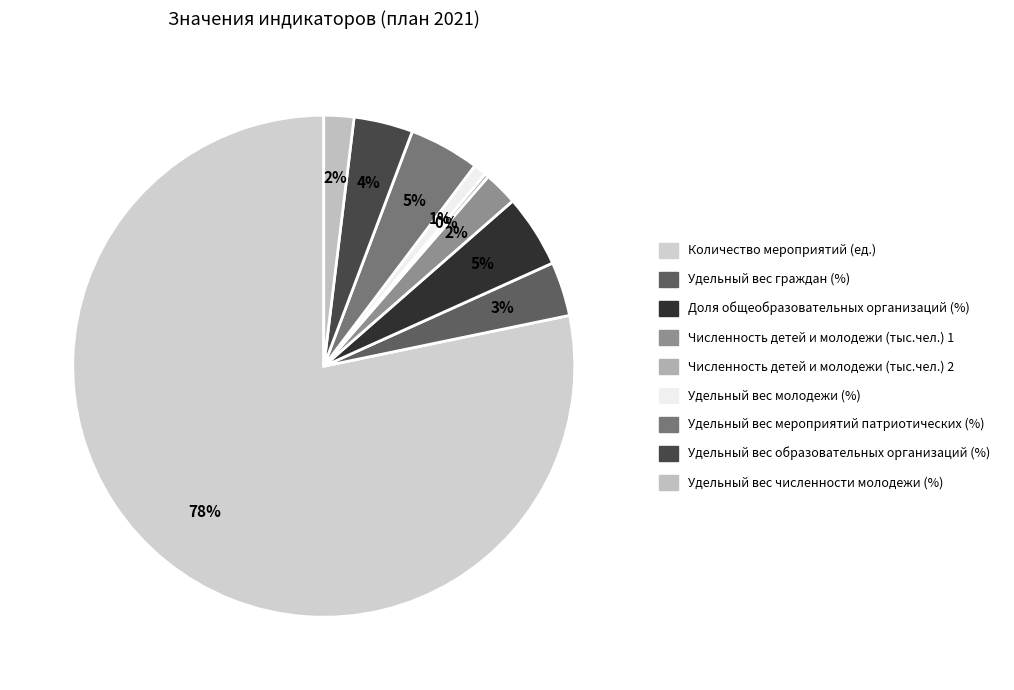

Which category has the biggest portion of the pie?

Количество мероприятий (ед.)